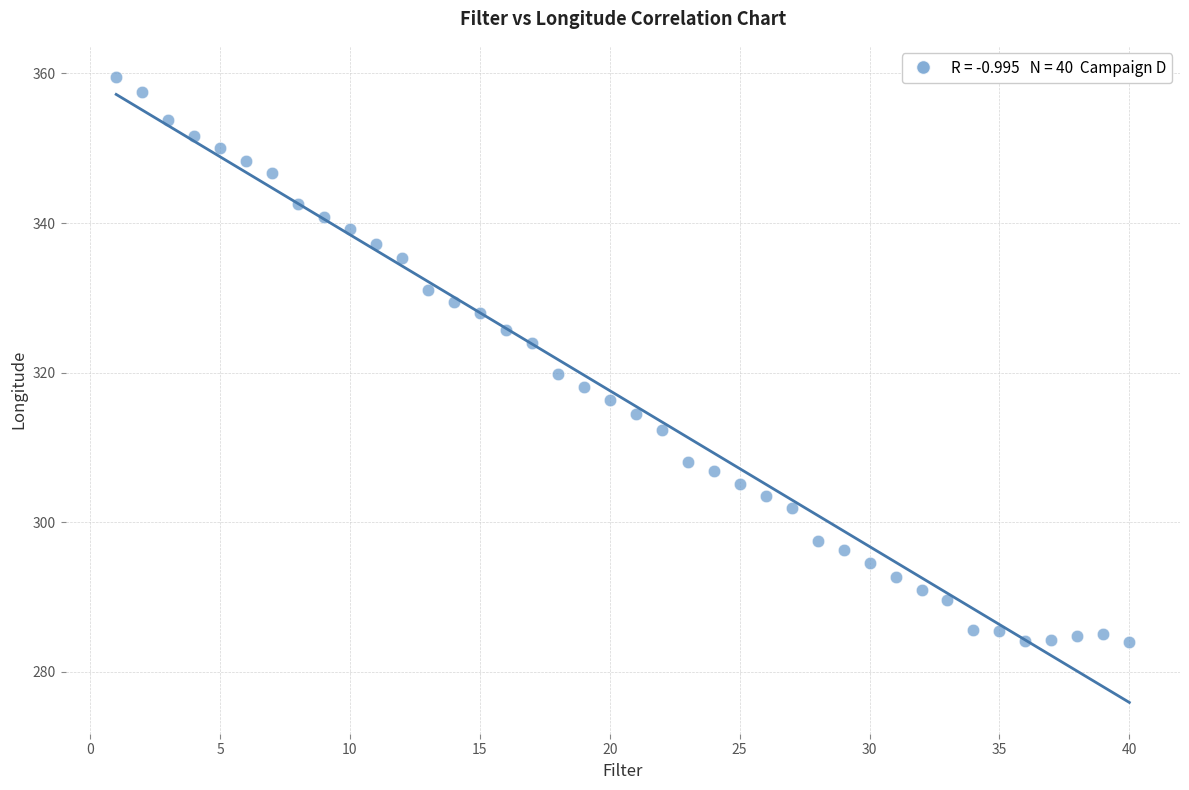

What is the range of Y values (max minus min)?

75.5